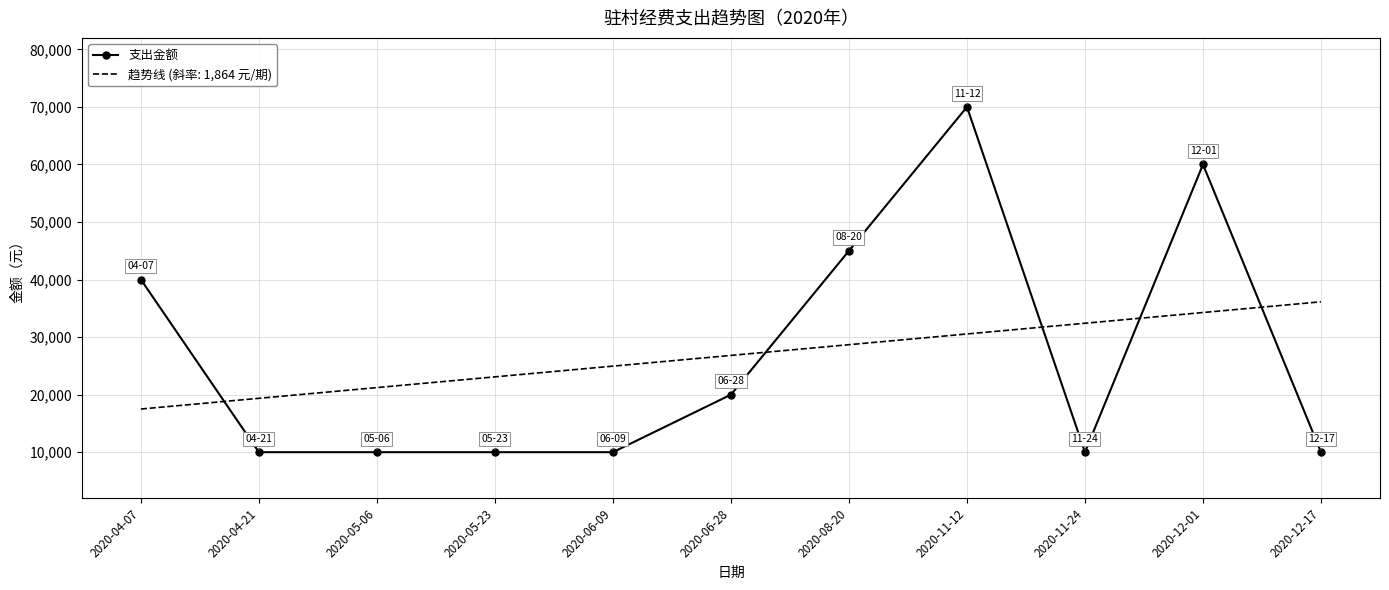

Which series has the widest spread of values?

支出金额